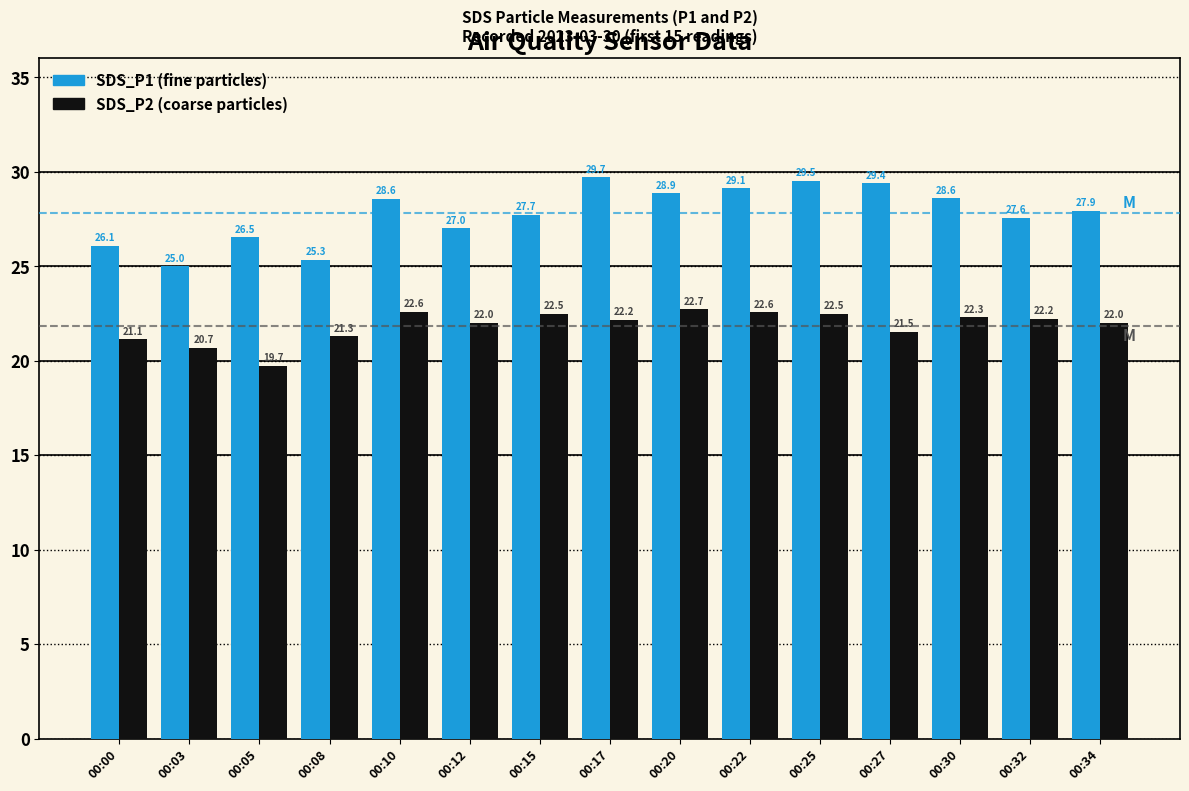

How many bars are there in each group?

2